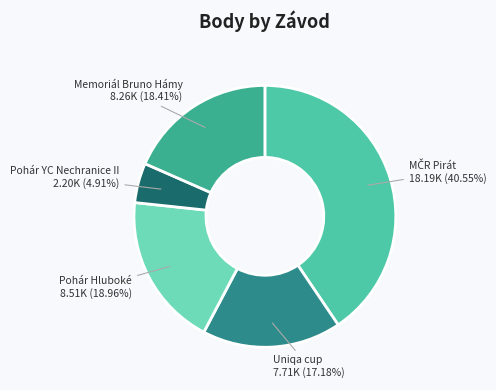

To the nearest percent, what is the combined percentage of Uniqa cup and Pohár Hluboké?

36%